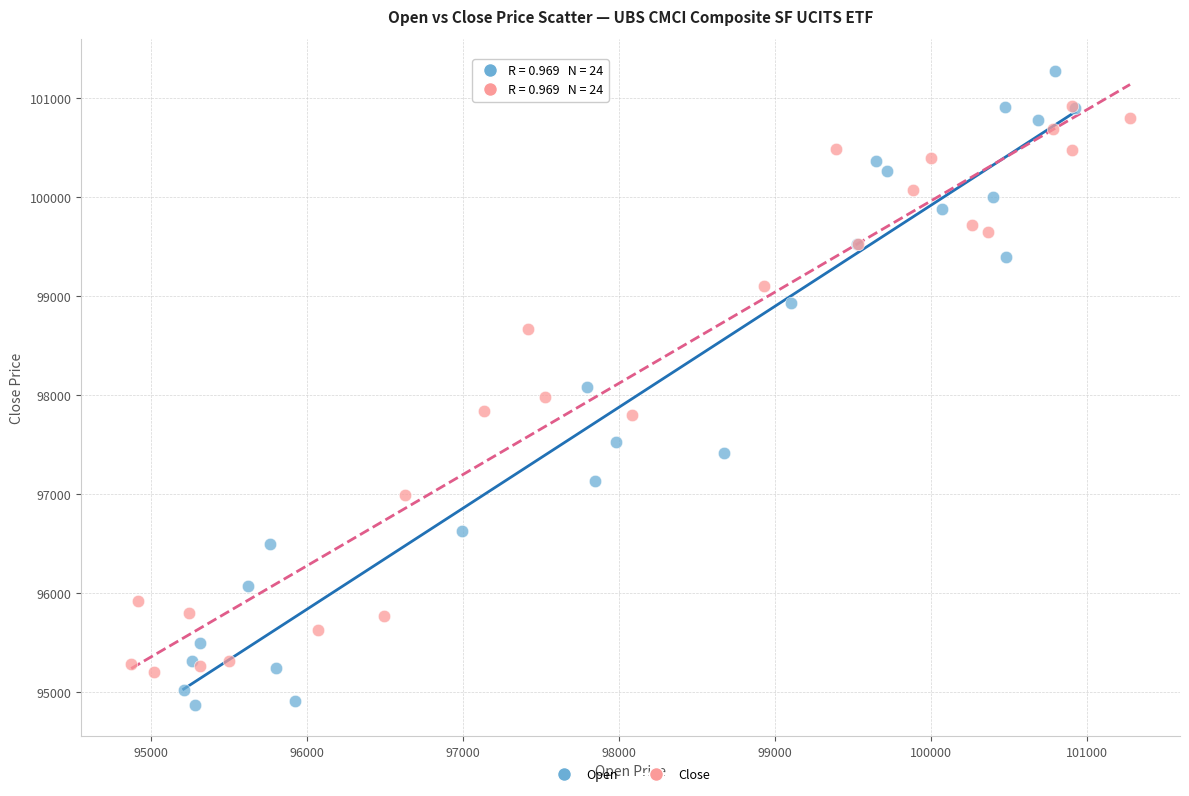

Which series has the largest Y range (max minus min)?

Open